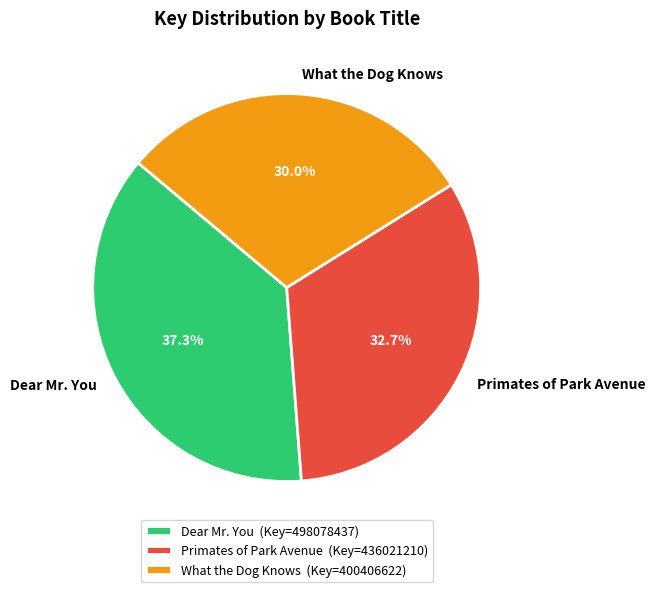

What is the total percentage of Dear Mr. You and Primates of Park Avenue?

70.0%